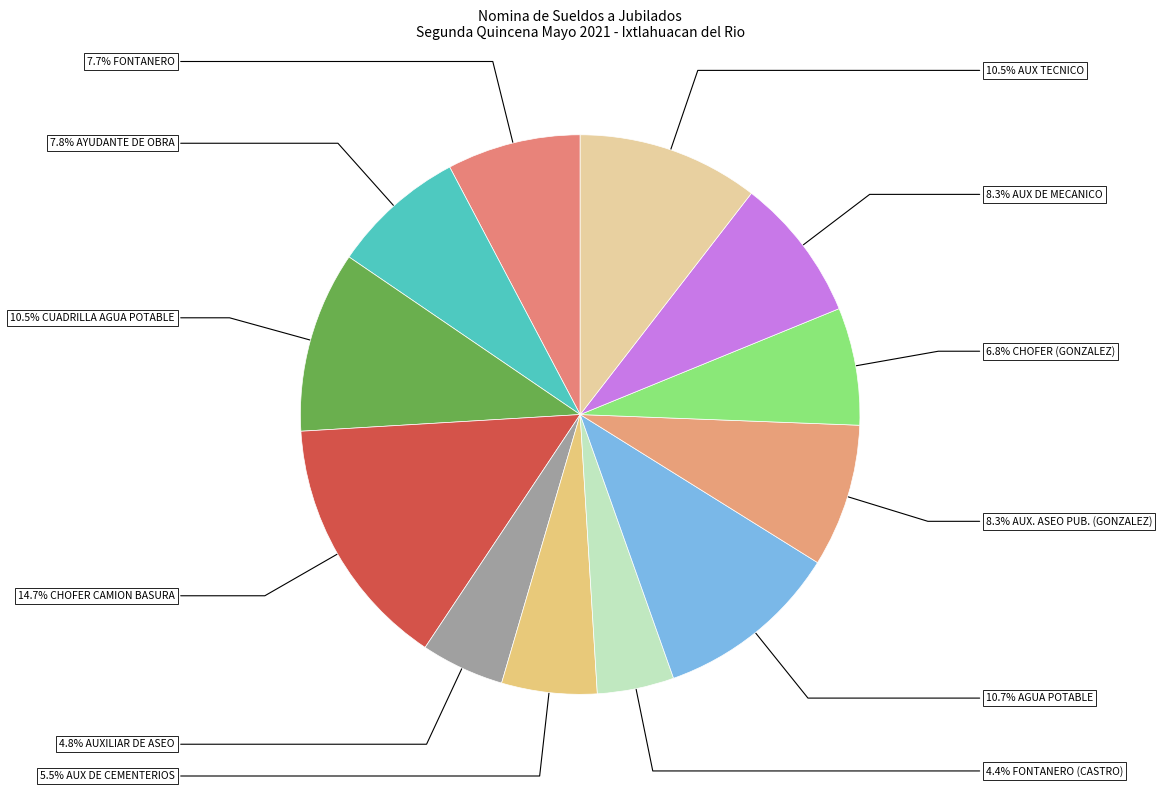

How many slices are in this pie chart?

12